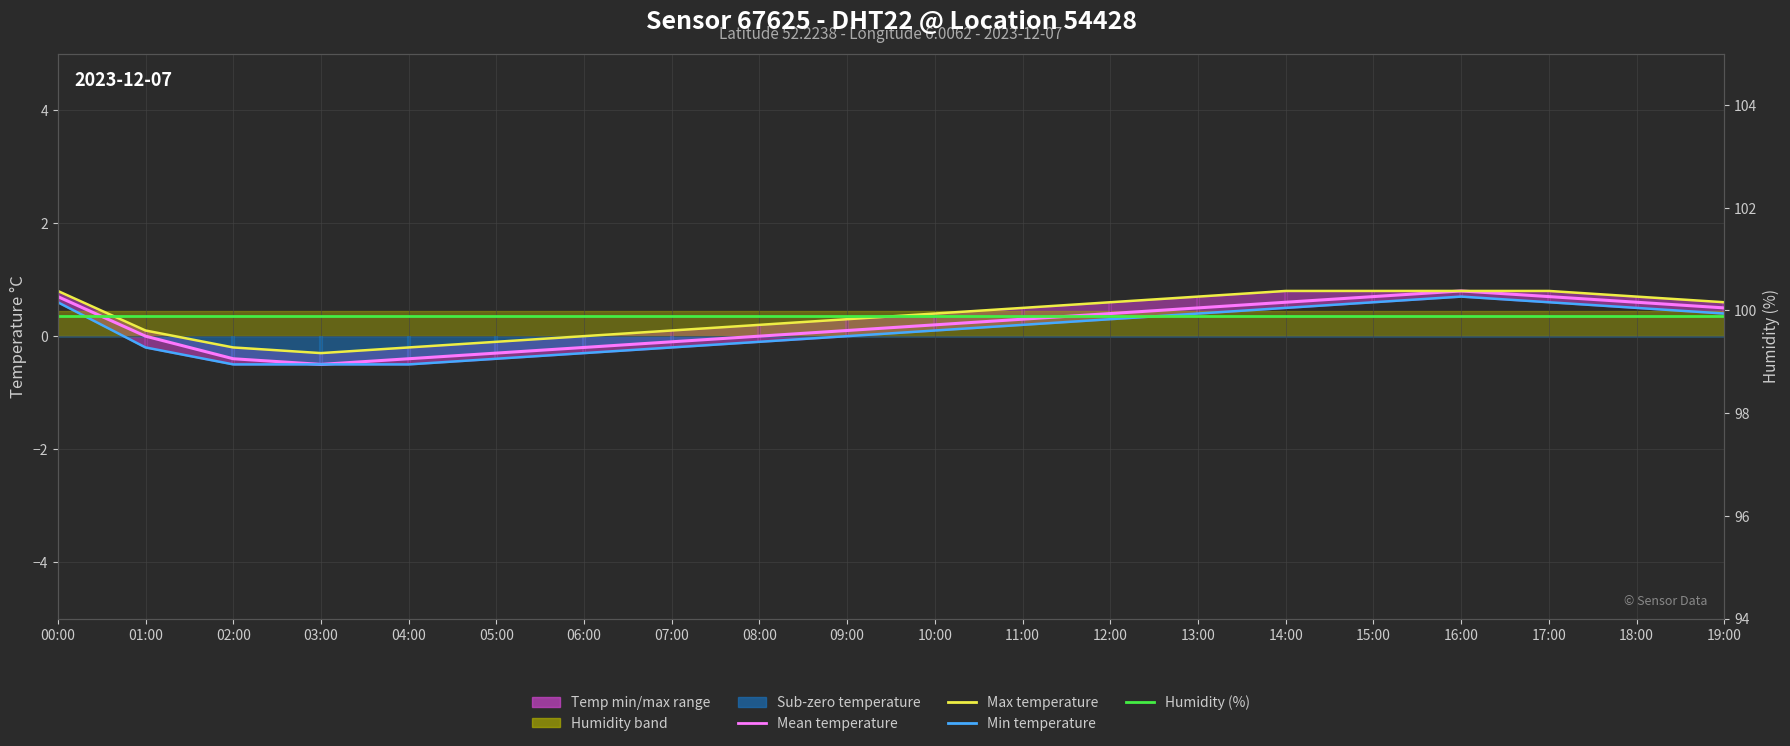

What is the label of the 15th point from the right?

05:00